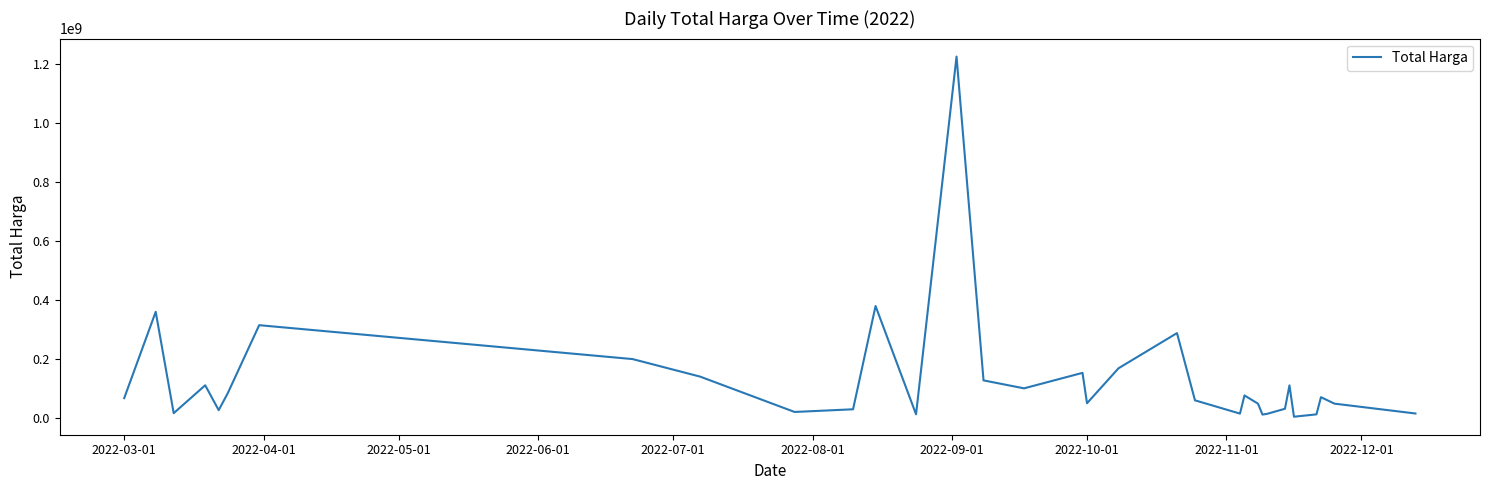

What is the greatest value displayed?

1224682000